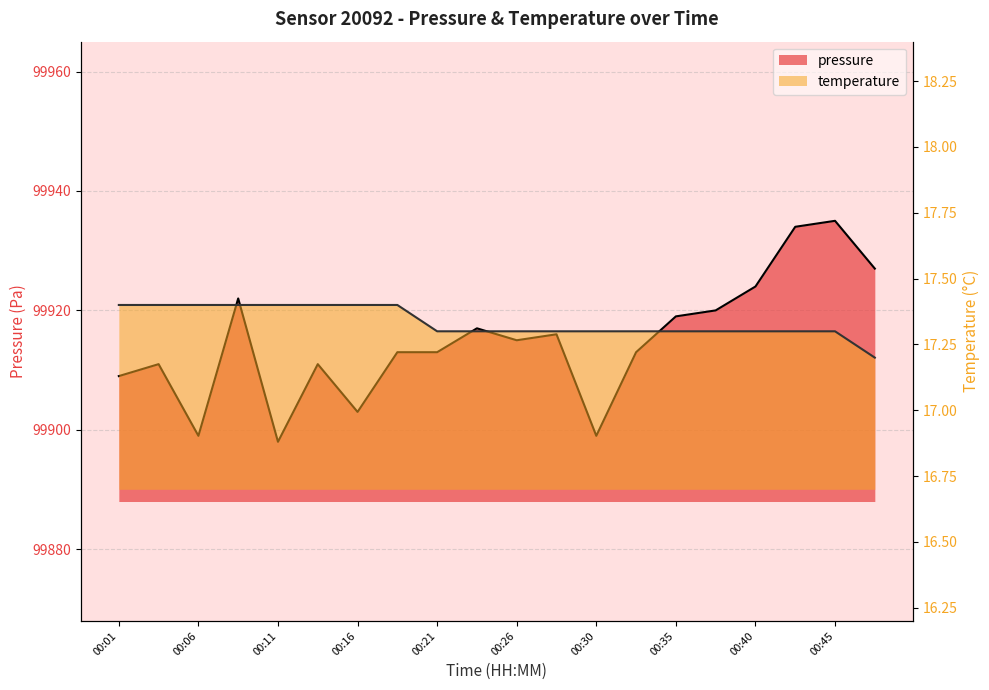

Which series has the widest spread of values?

pressure